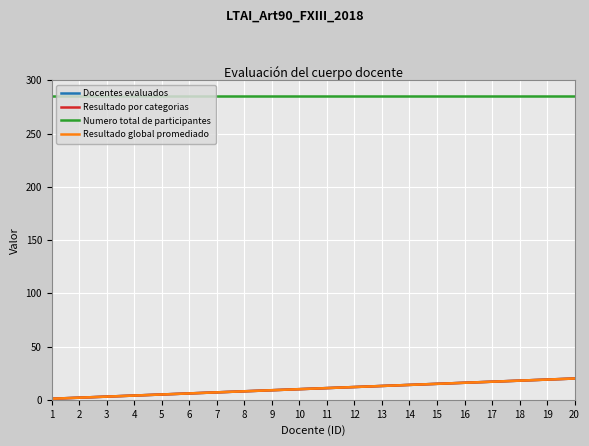

True or false: Resultado por categorias has more than 2 interior local peaks.

False